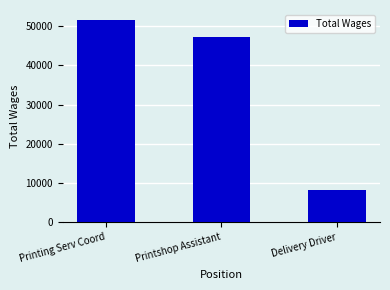

Read the value at Delivery Driver.

8114